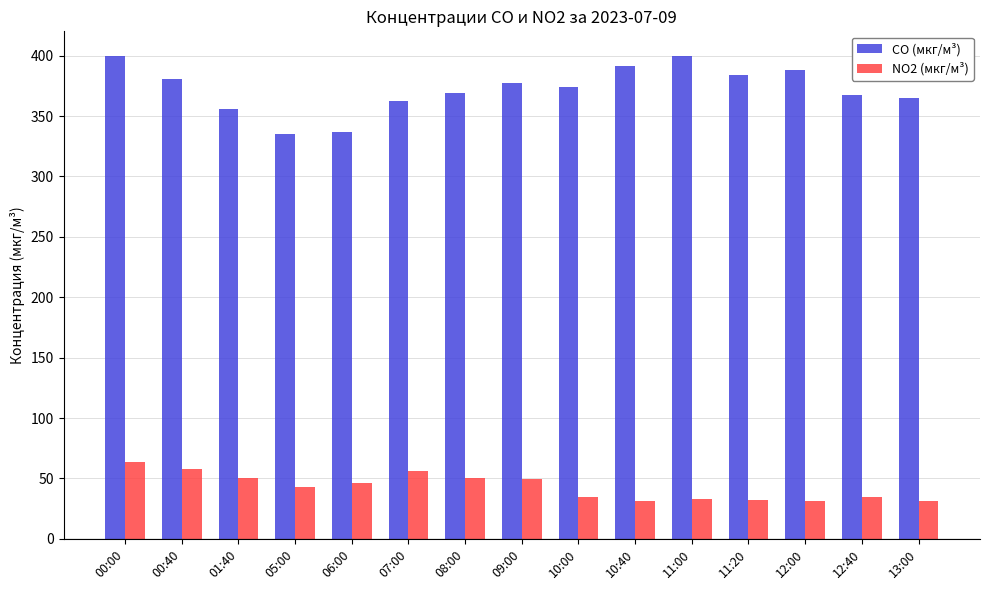

What is the sum of the NO2 (мкг/м³) values at 06:00 and 00:00?

109.8